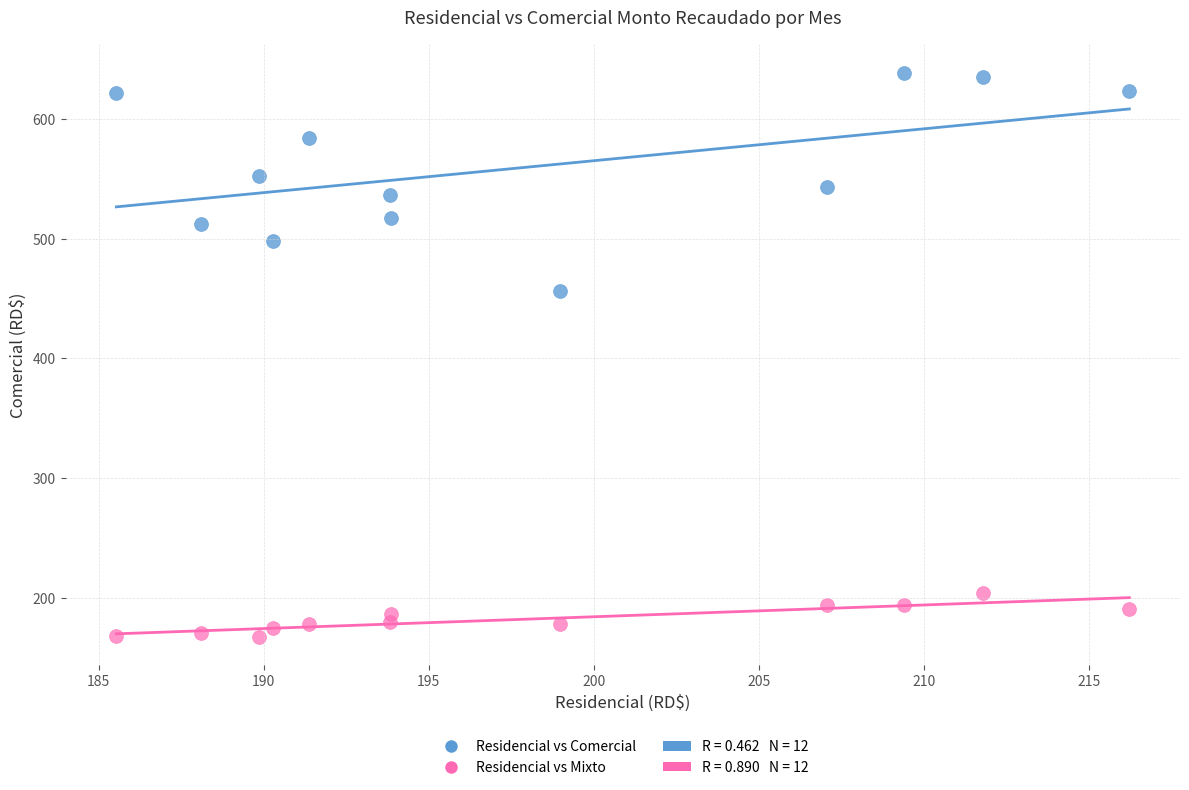

Across all series, what Y value is closest to 403?

456.2